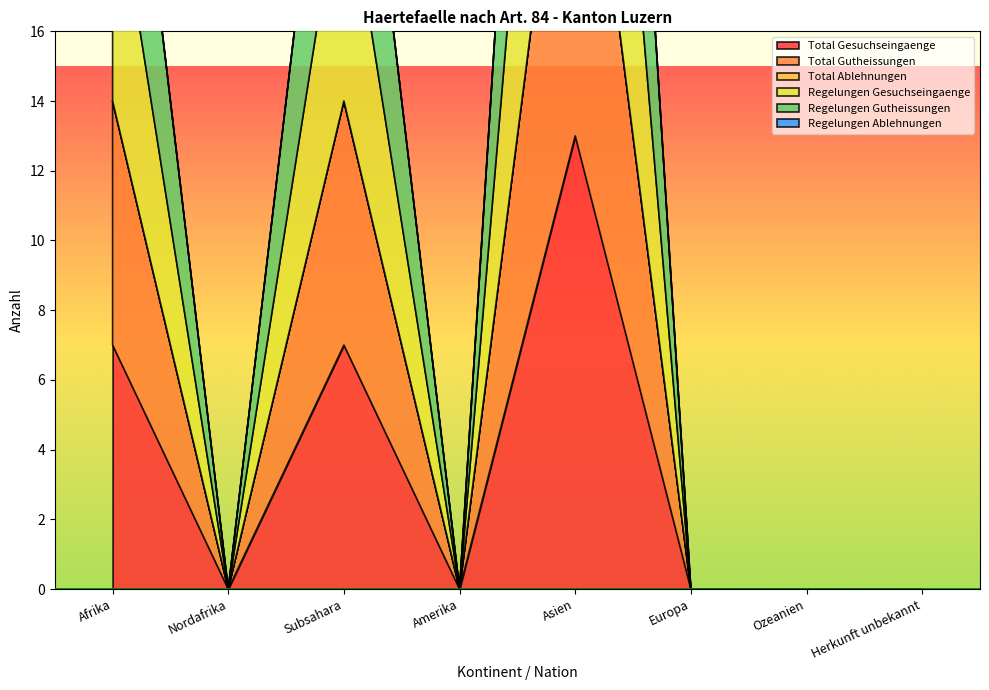

How many values in the Regelungen Gutheissungen series exceed 0?

3